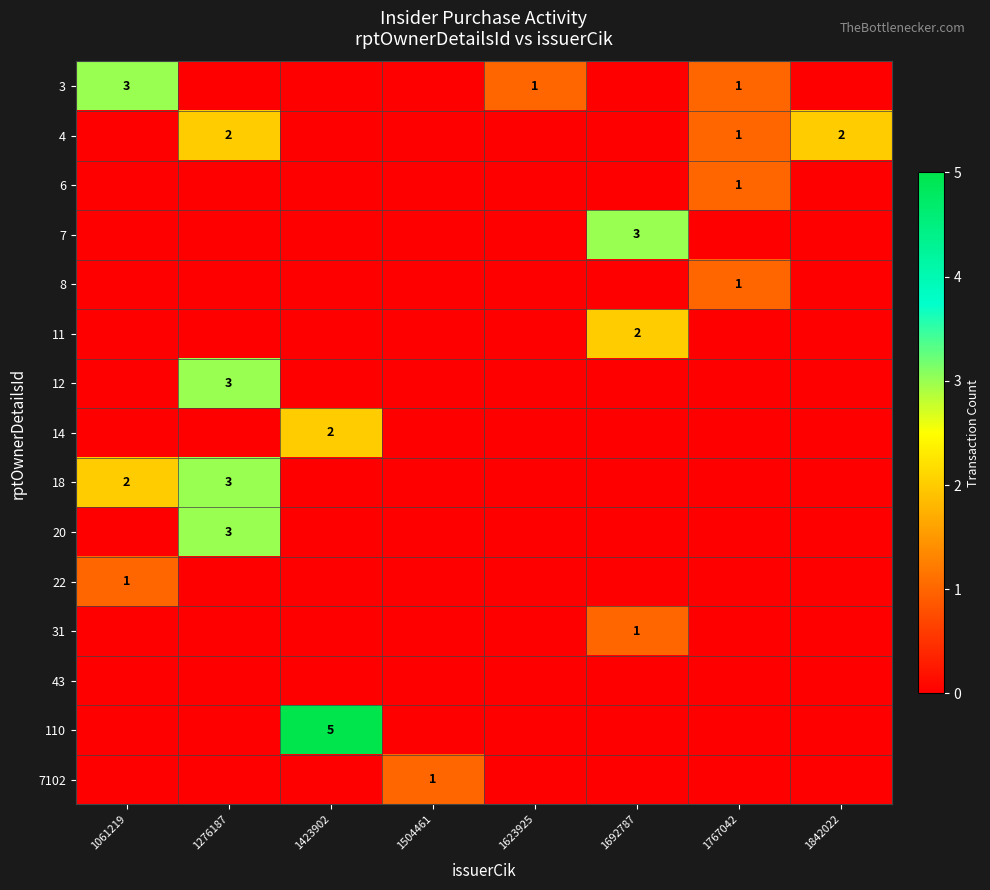

The value of 18 at 1276187 is 4. True or false?

False